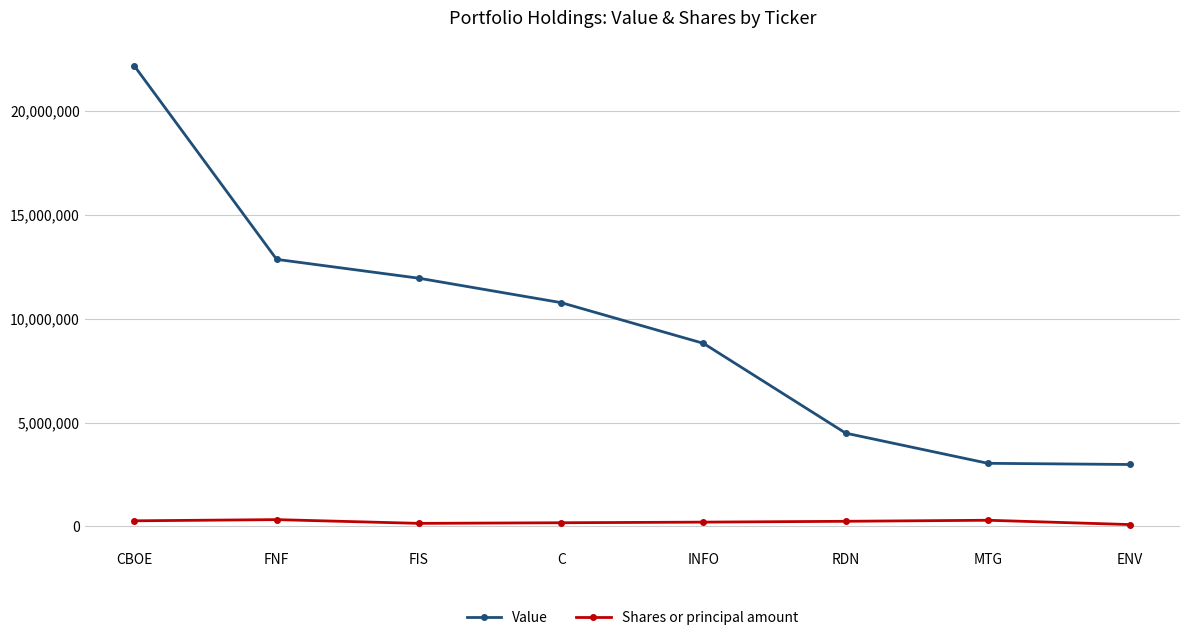

Is it true that Value equals 4366158 at MTG?

False